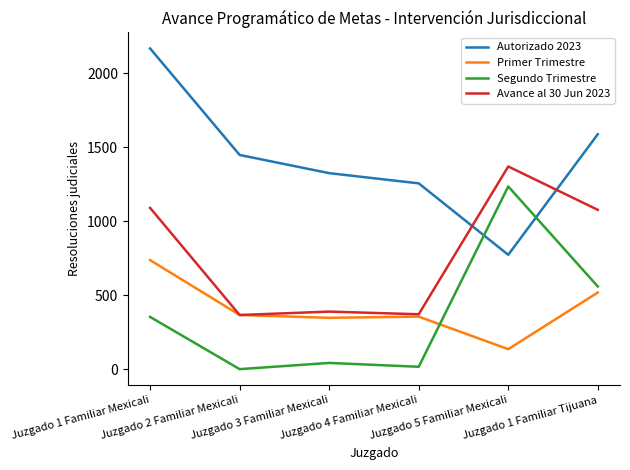

True or false: Autorizado 2023 and Primer Trimestre cross at least once.

False